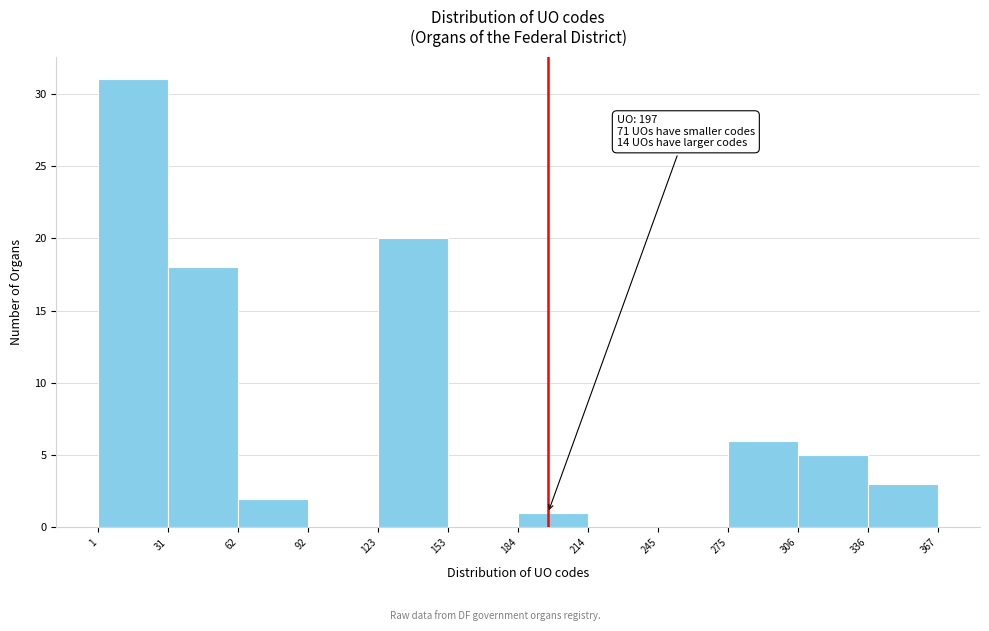

Which range on the x-axis has the tallest bar?

1 to 31